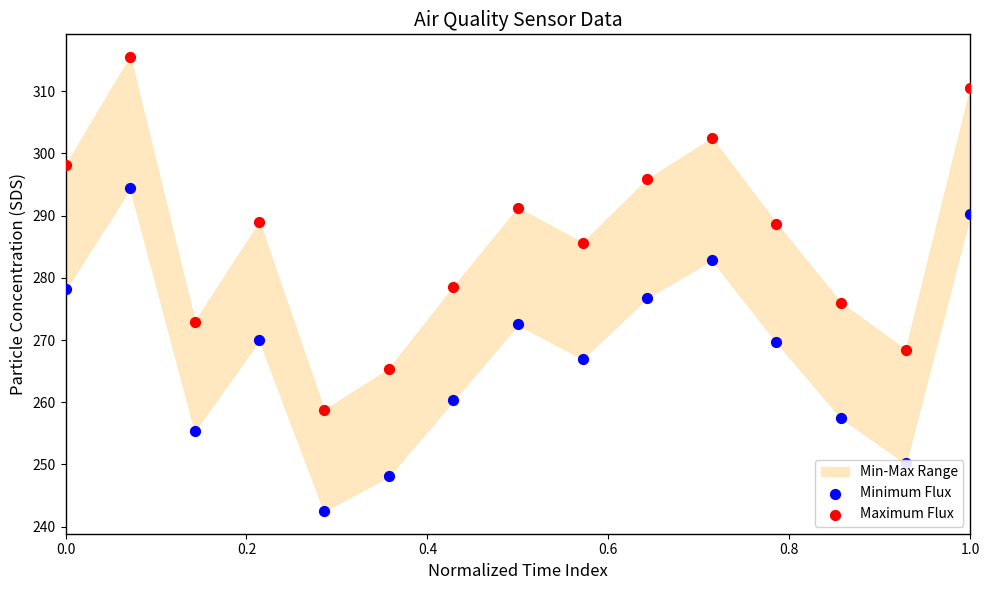

At how many categories does at least one series exceed 272?

12